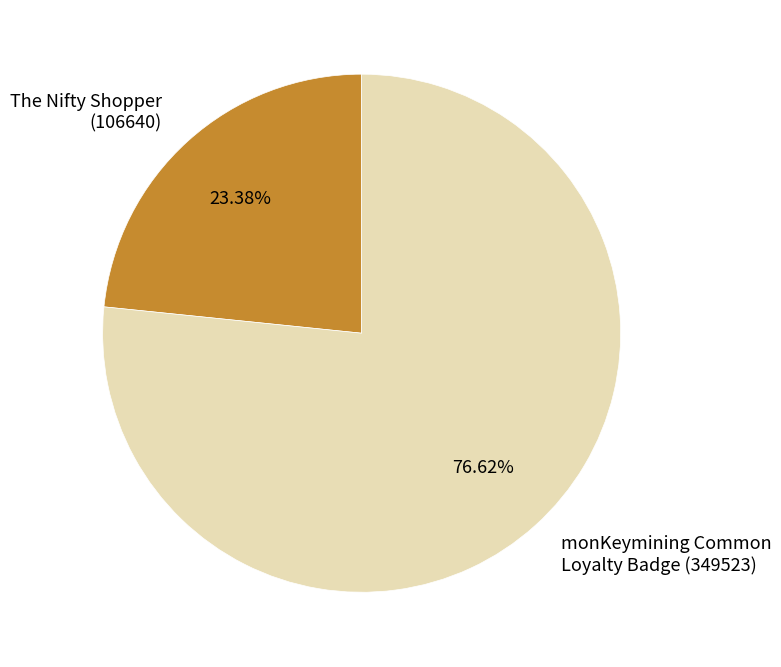

To the nearest percent, what is the difference between the largest and smallest slice percentages?

53%